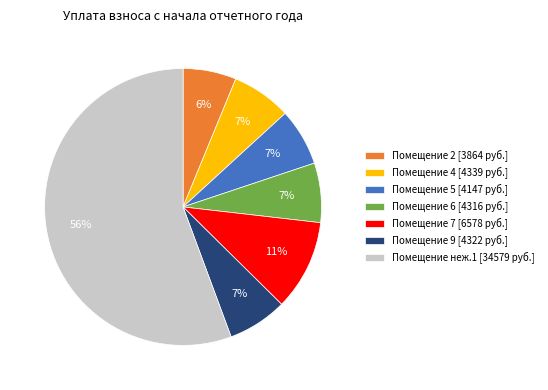

How many slices are in this pie chart?

7